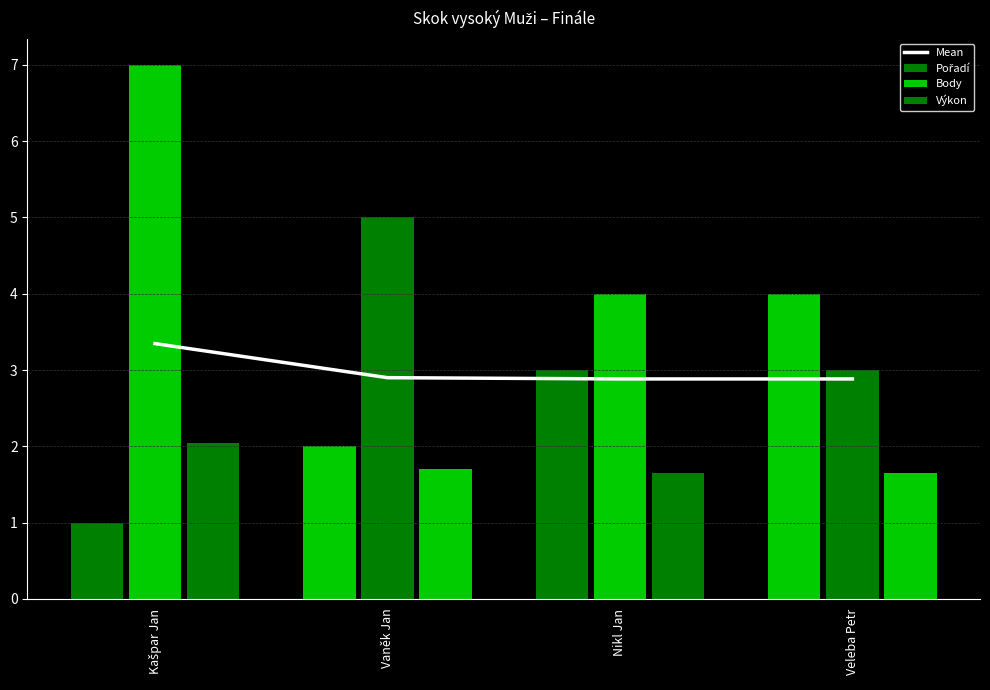

The Pořadí series shows 1.0 at Kašpar Jan. True or false?

True